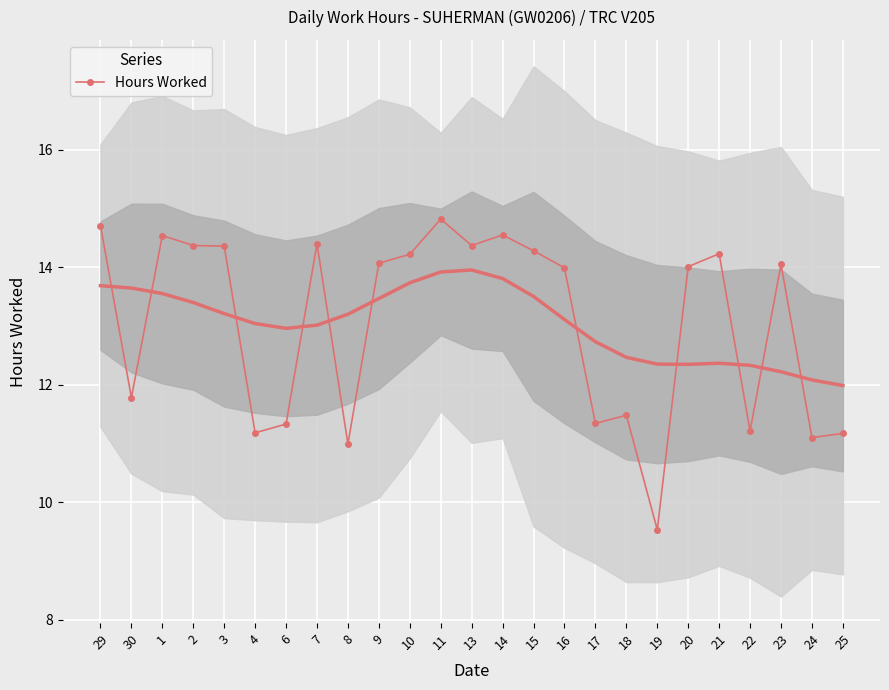

Reading left to right, transcribe all the data shown in this chart.

14.7	11.8	14.5	14.4	14.4	11.2	11.3	14.4	11.0	14.1	14.2	14.8	14.4	14.6	14.3	14.0	11.3	11.5	9.5	14.0	14.2	11.2	14.1	11.1	11.2